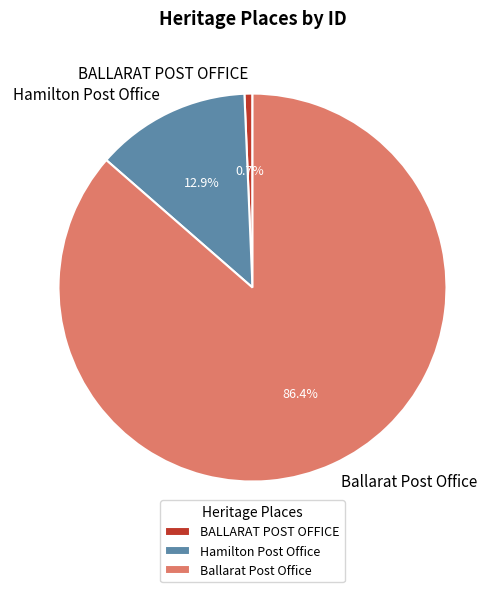

Combined, do Ballarat Post Office and Hamilton Post Office account for over 50%?

Yes